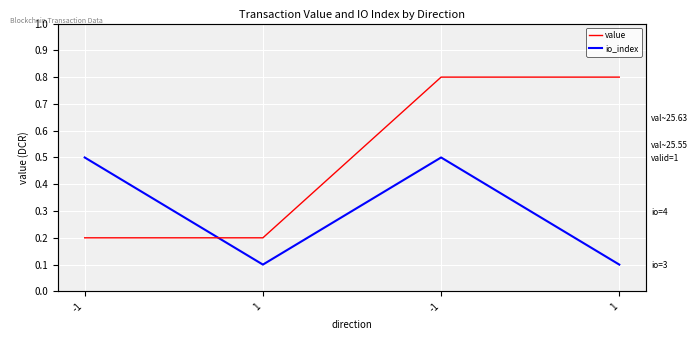

Count the value values in the range 0 to 1.

4